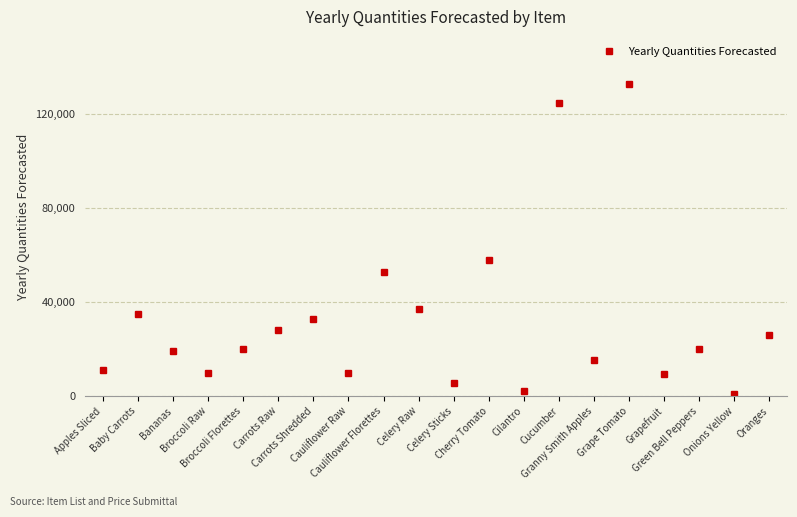

What is the greatest value displayed?

133000